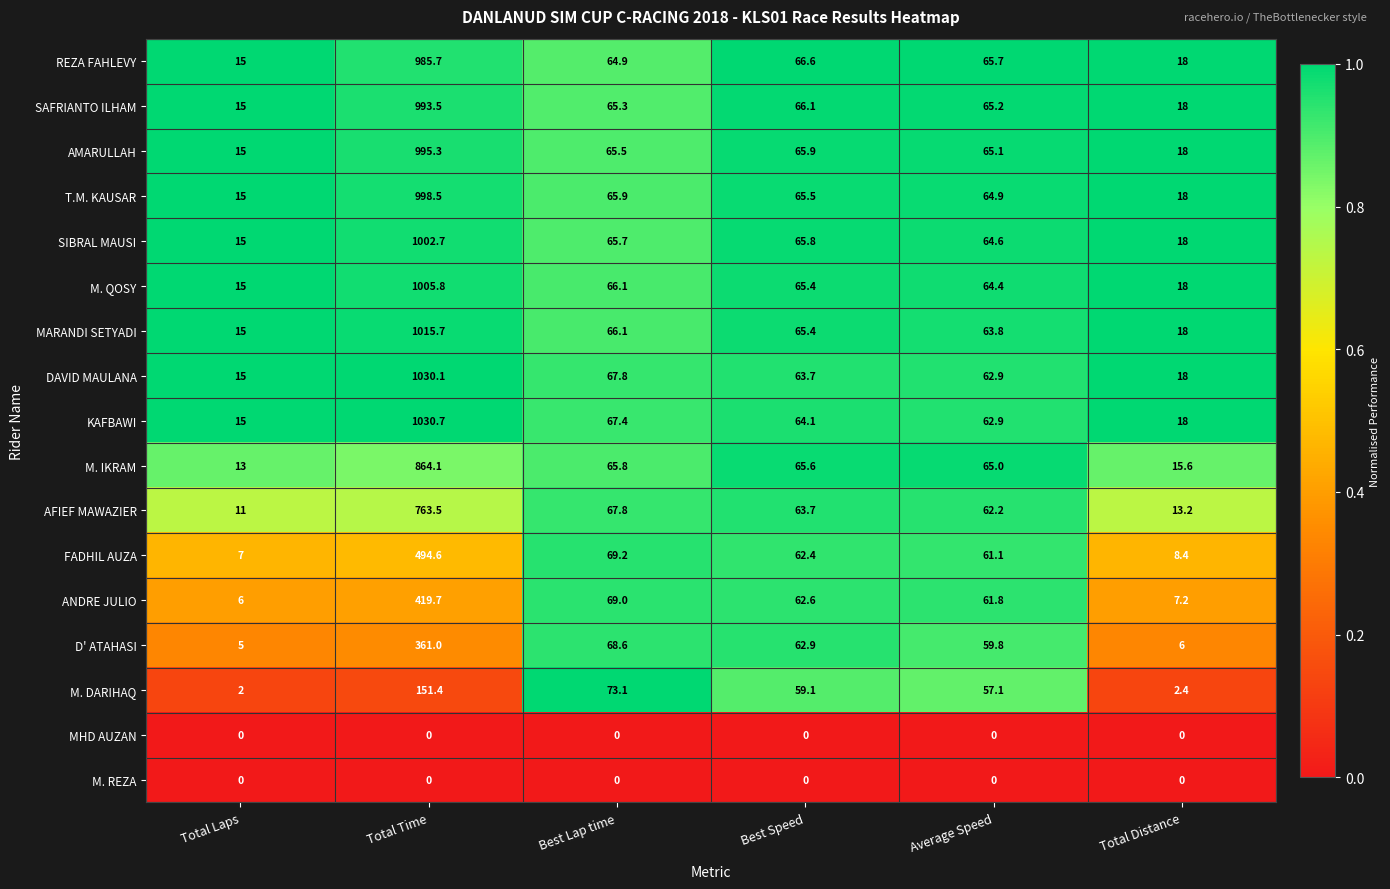

Is it true that ANDRE JULIO equals 107.8 at Best Lap time?

False